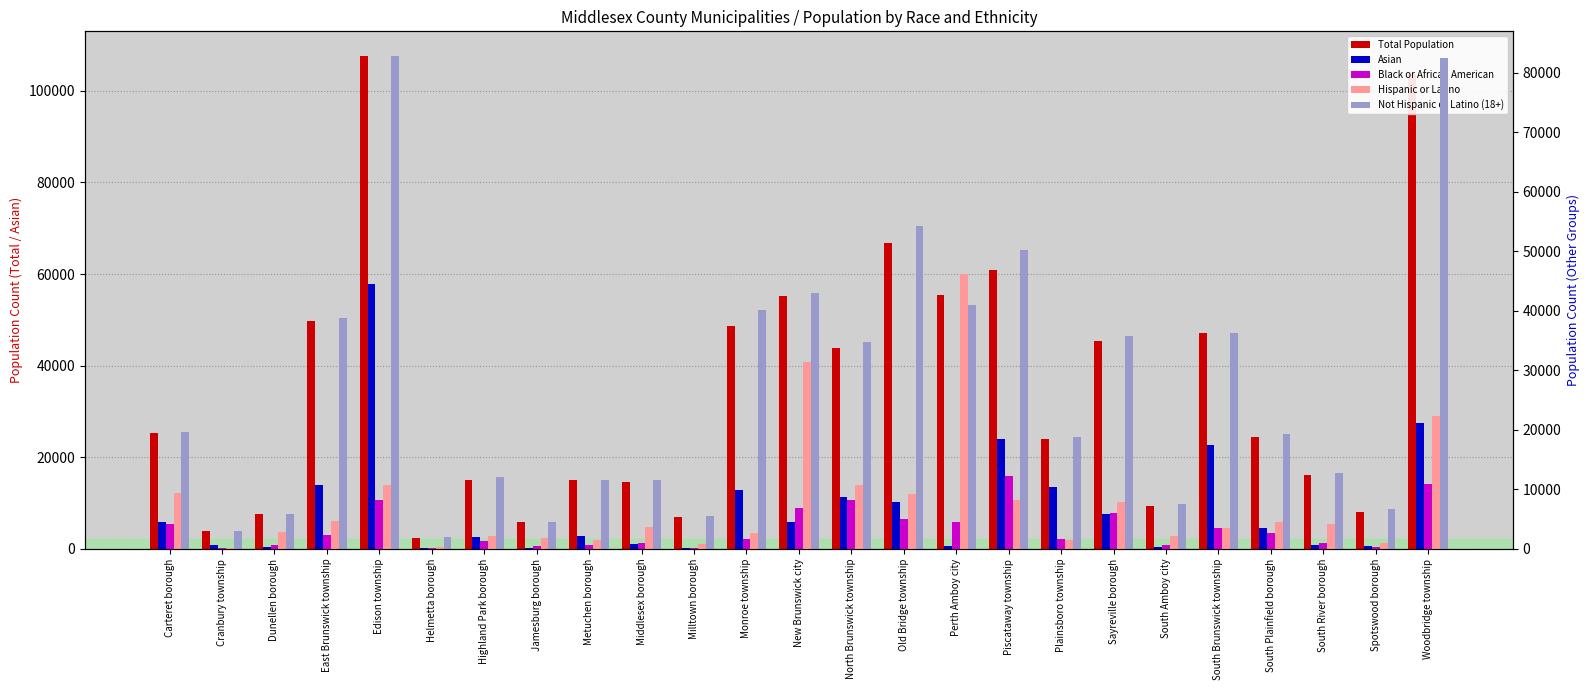

How many groups of bars are there?

25